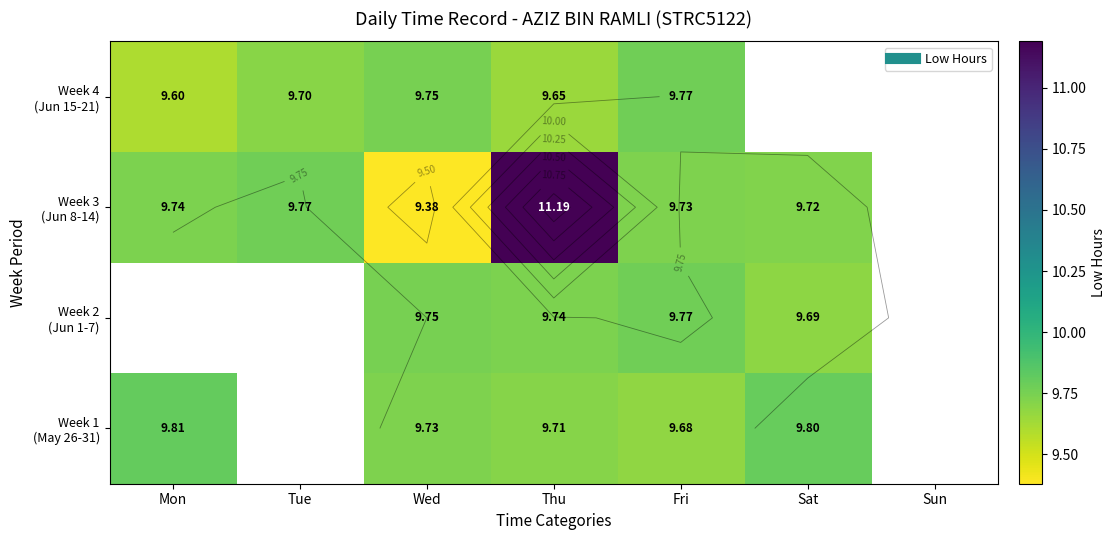

Which series has the widest spread of values?

Week 3 (Jun 8-14)